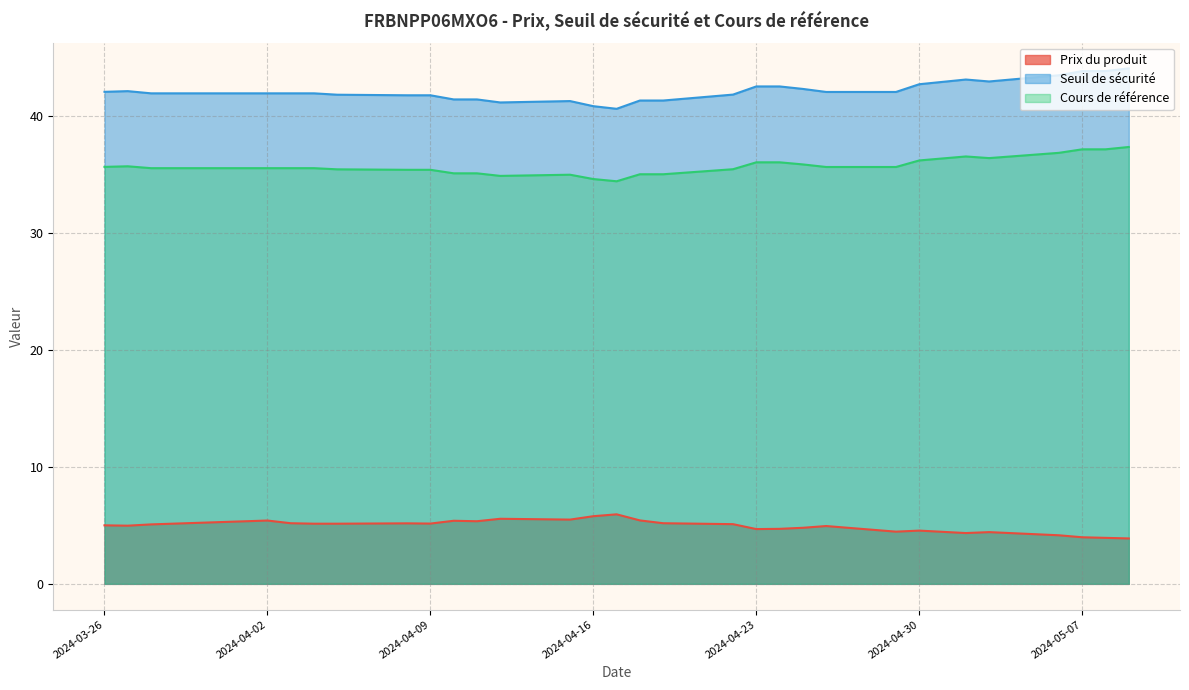

How many lines are shown in the chart?

3